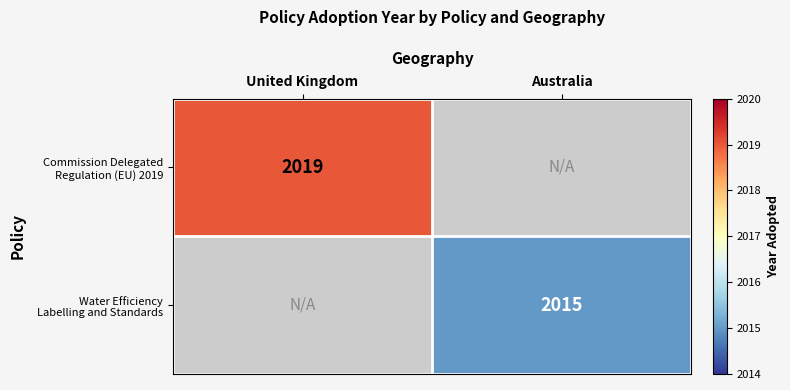

The value of Water Efficiency Labelling and Standards at Australia is 2015.0. True or false?

True